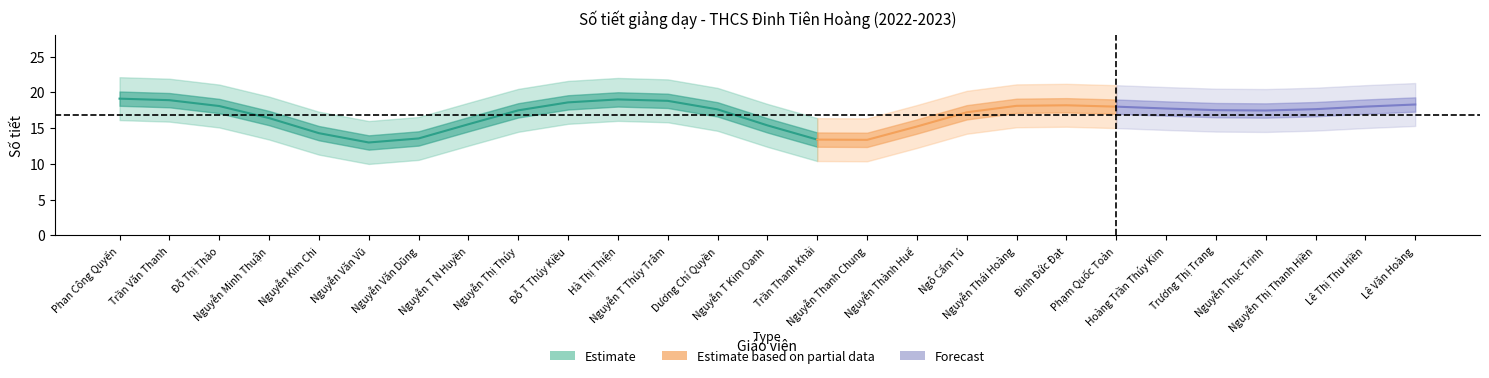

What is the label of the 1st point from the right?

Lê Văn Hoàng